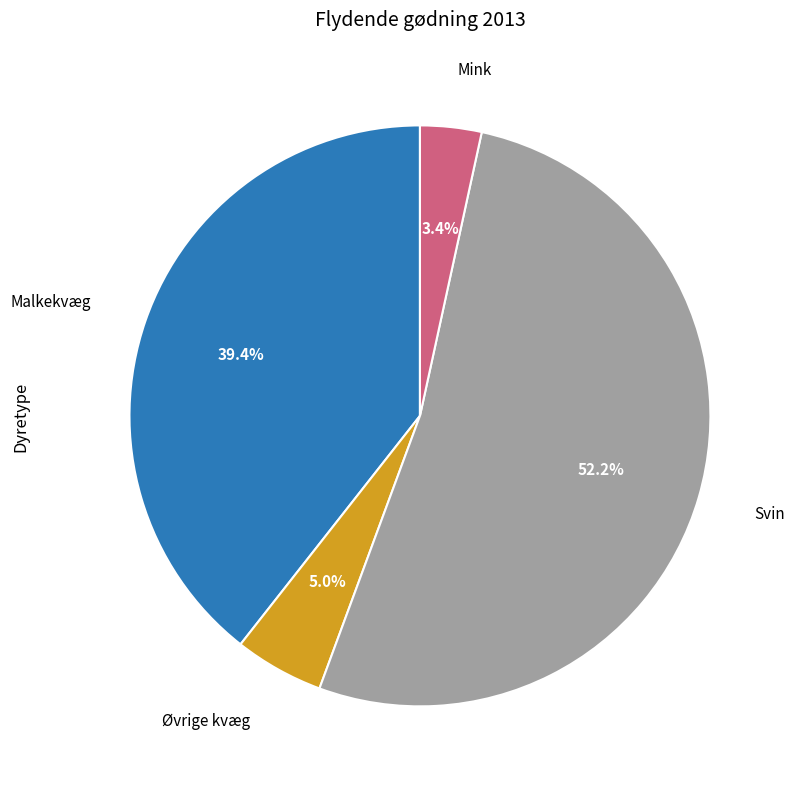

Is the sum of Malkekvæg and Mink greater than half?

No